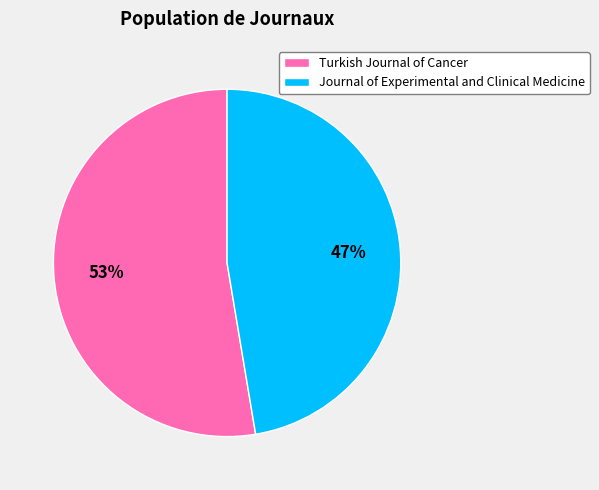

How many segments does this pie chart have?

2